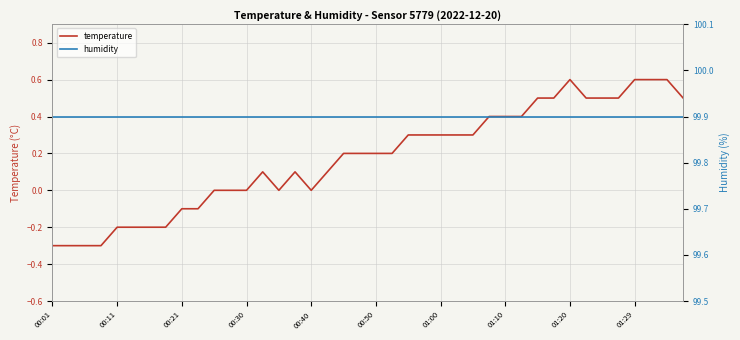

Rank the series at 10 from highest to lowest value.

humidity, temperature